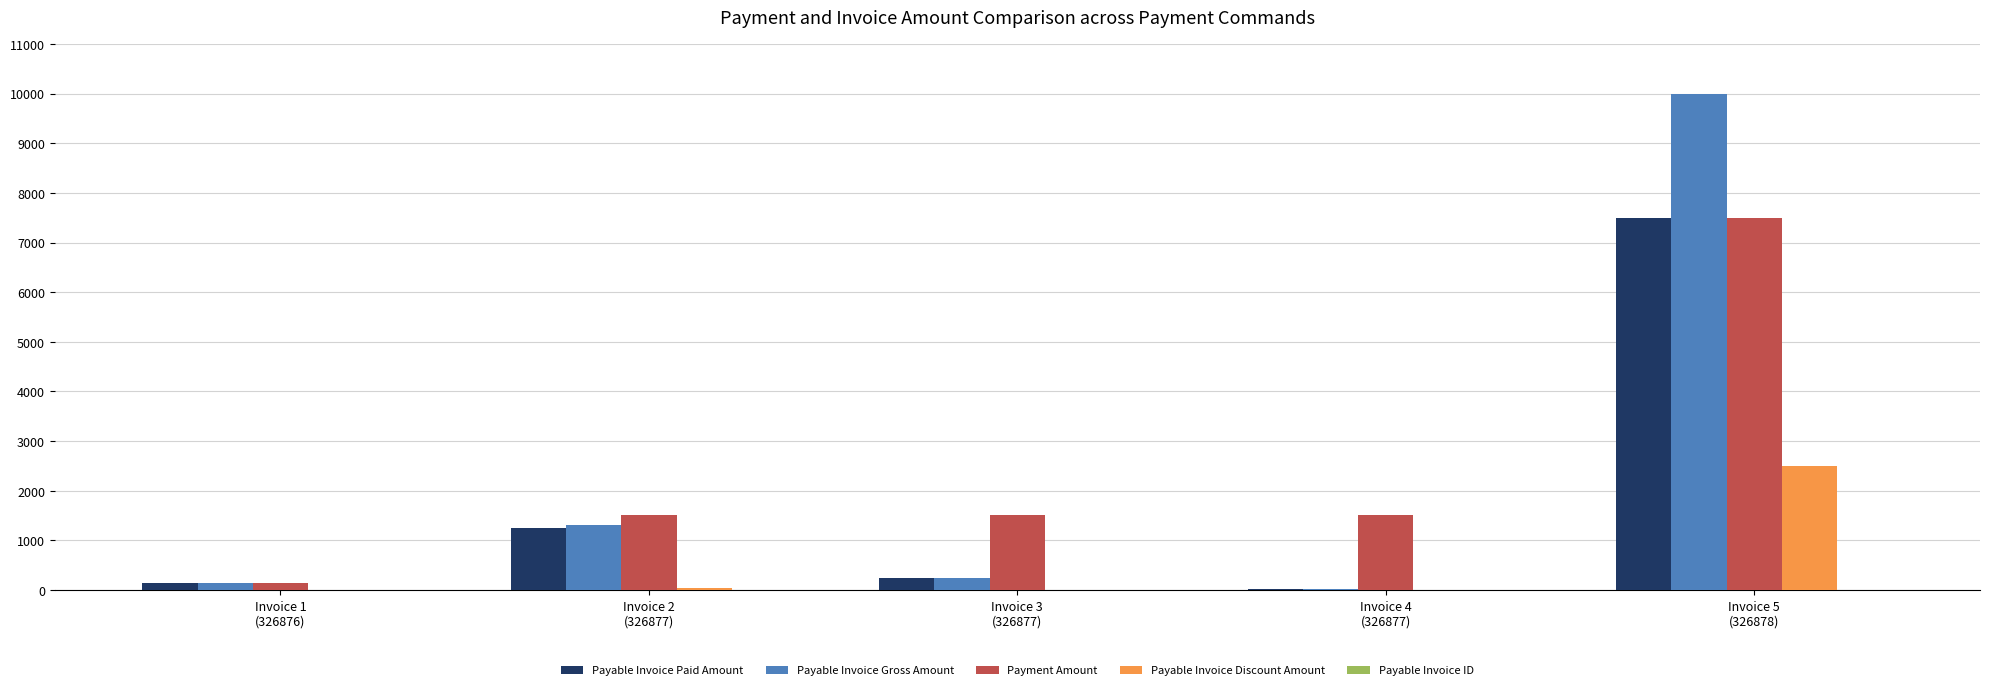

What is the sum of all Payable Invoice Discount Amount values?

2550.0